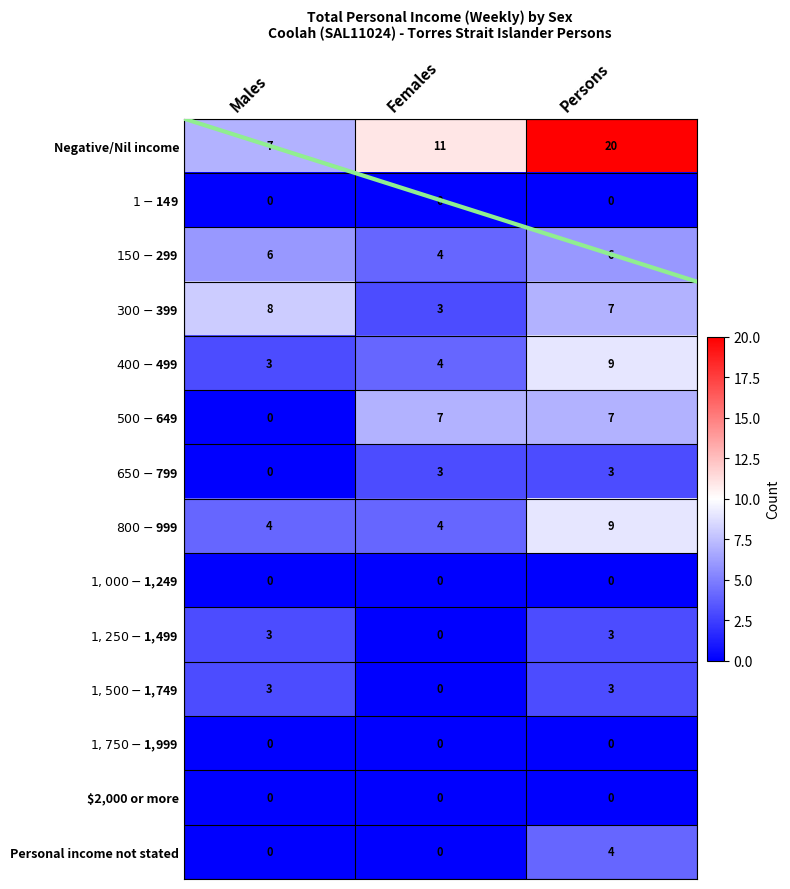

Which series has the largest total across all categories?

Negative/Nil income